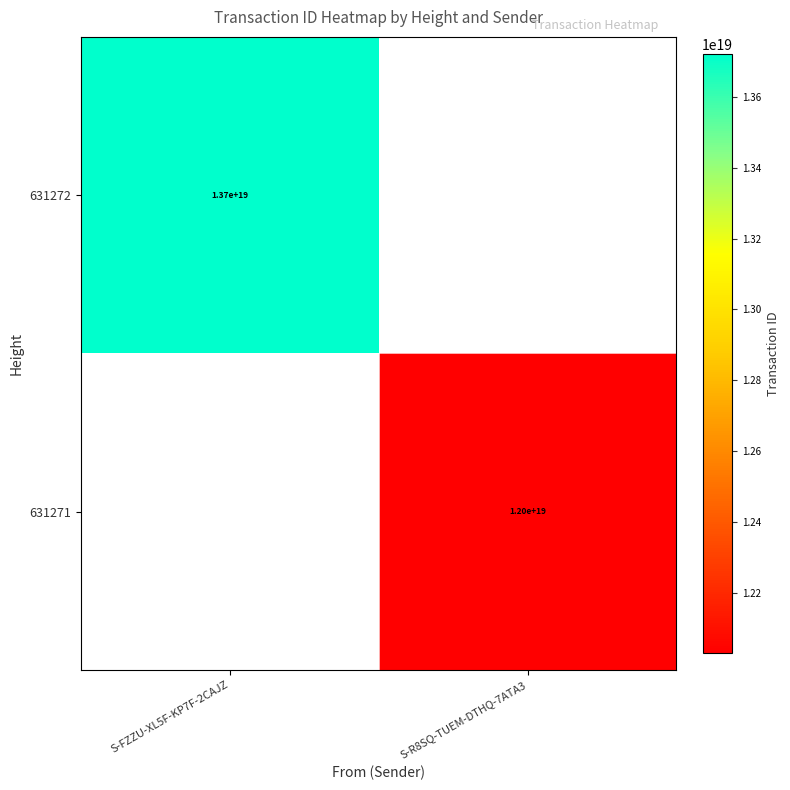

At which category does the chart reach its peak across all series?

S-FZZU-XL5F-KP7F-2CAJZ